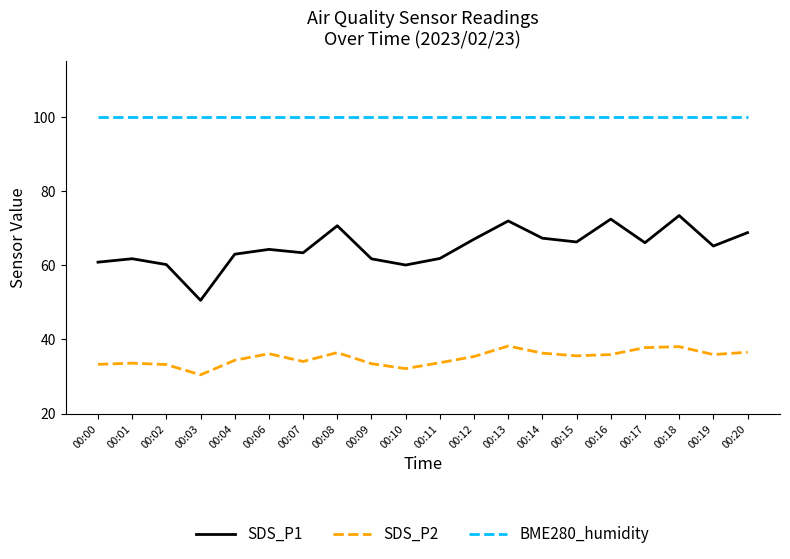

Read the SDS_P2 value at 00:14.

36.3